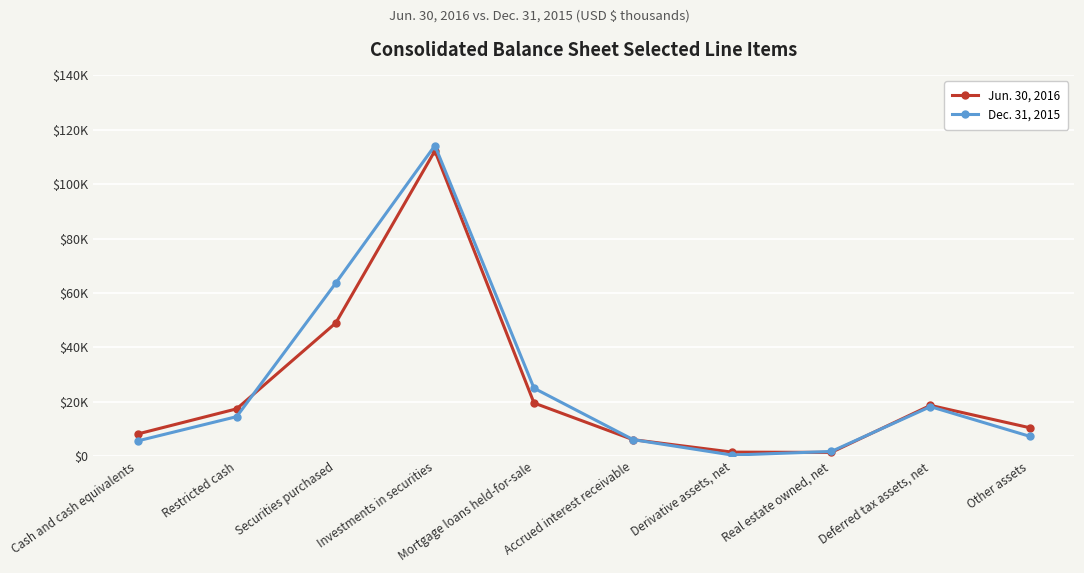

Rank the series by their maximum value, from highest to lowest.

Dec. 31, 2015, Jun. 30, 2016